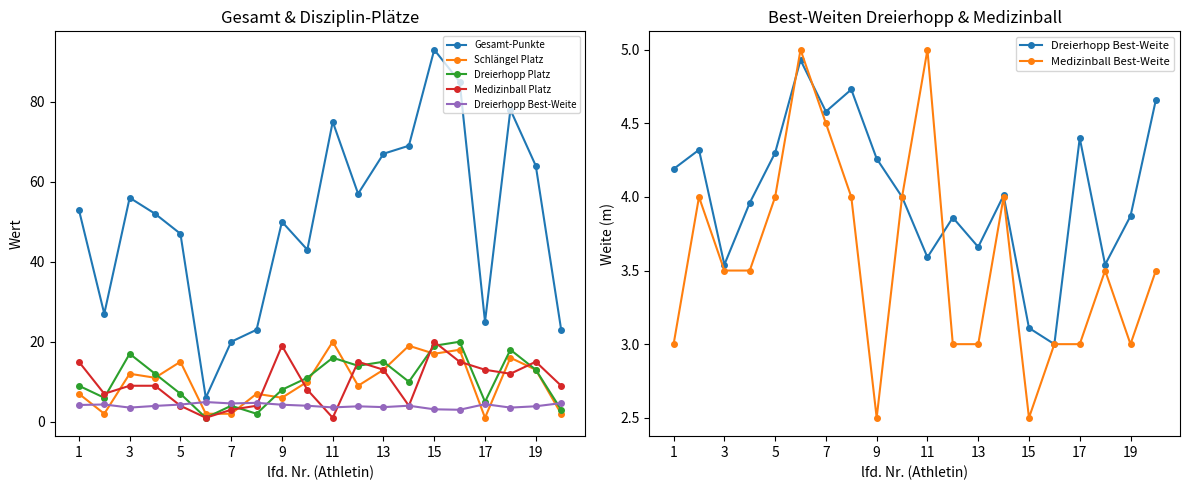

What are all the series names shown in the legend?

Gesamt-Punkte, Schlängel Platz, Dreierhopp Platz, Medizinball Platz, Dreierhopp Best-Weite, Medizinball Best-Weite